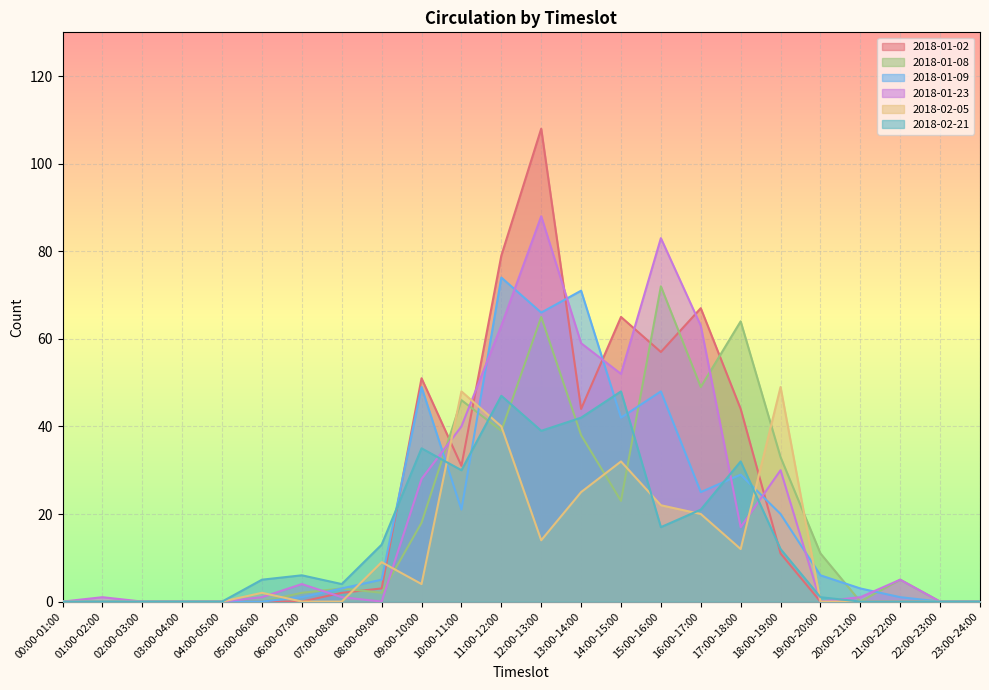

Which series has the largest total across all categories?

2018-01-02